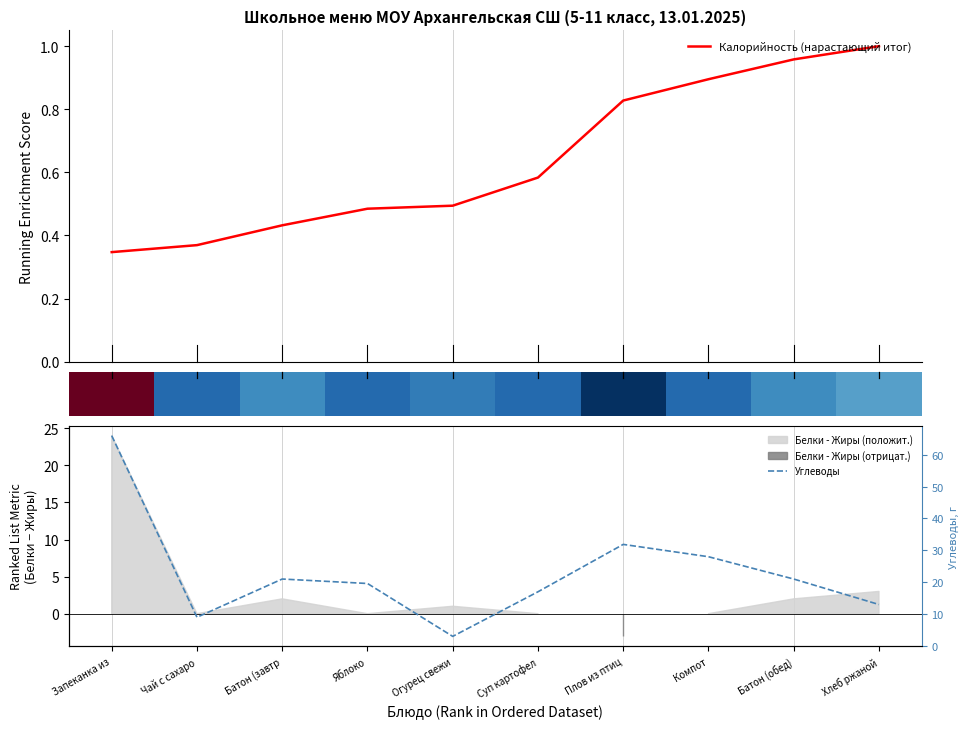

How many data points in Углеводы are less than 21?

5